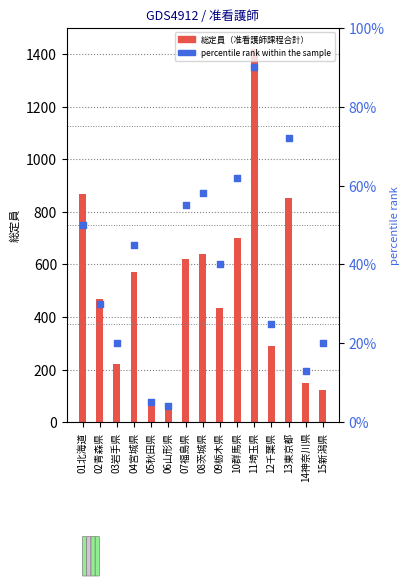

Which series contains the lowest Y value?

percentile rank within the sample